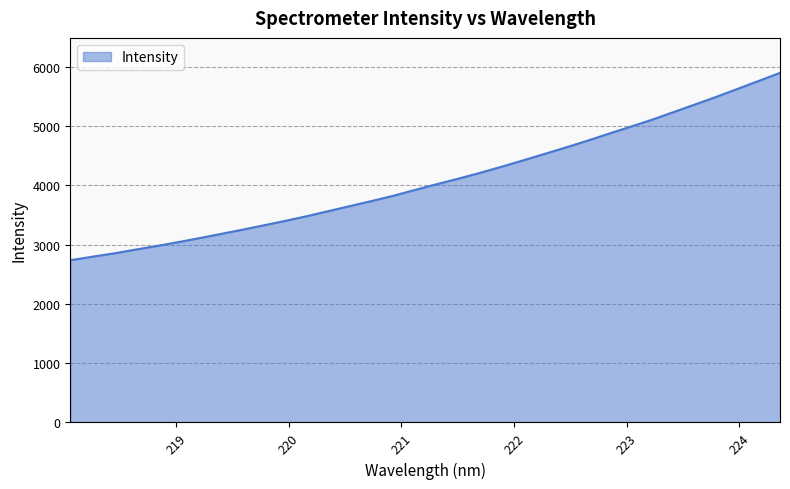

What is the average value?

4091.1